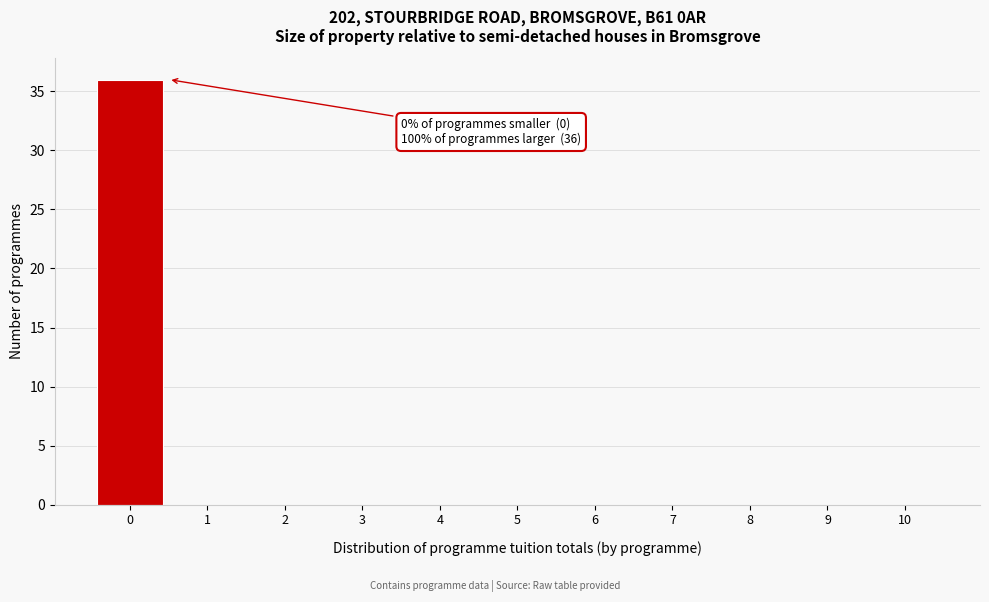

Which range on the x-axis has the tallest bar?

-0.5 to 0.5